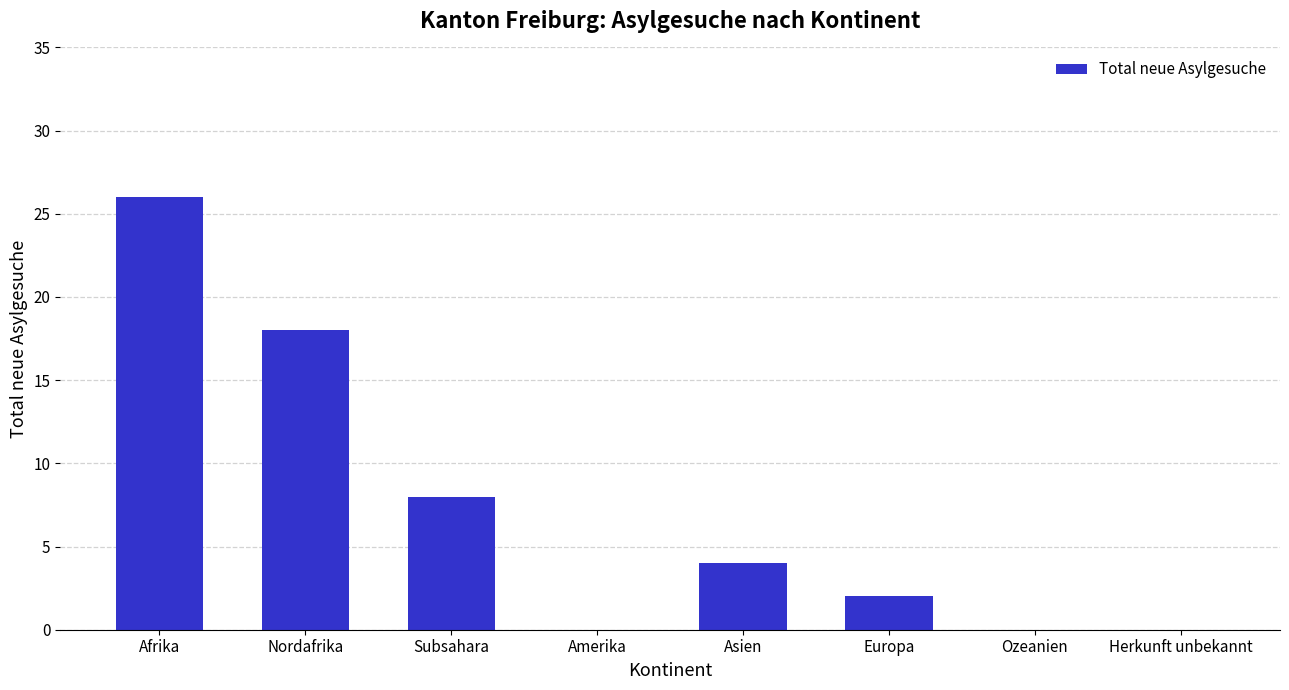

True or false: the data shows -10 at Herkunft unbekannt.

False